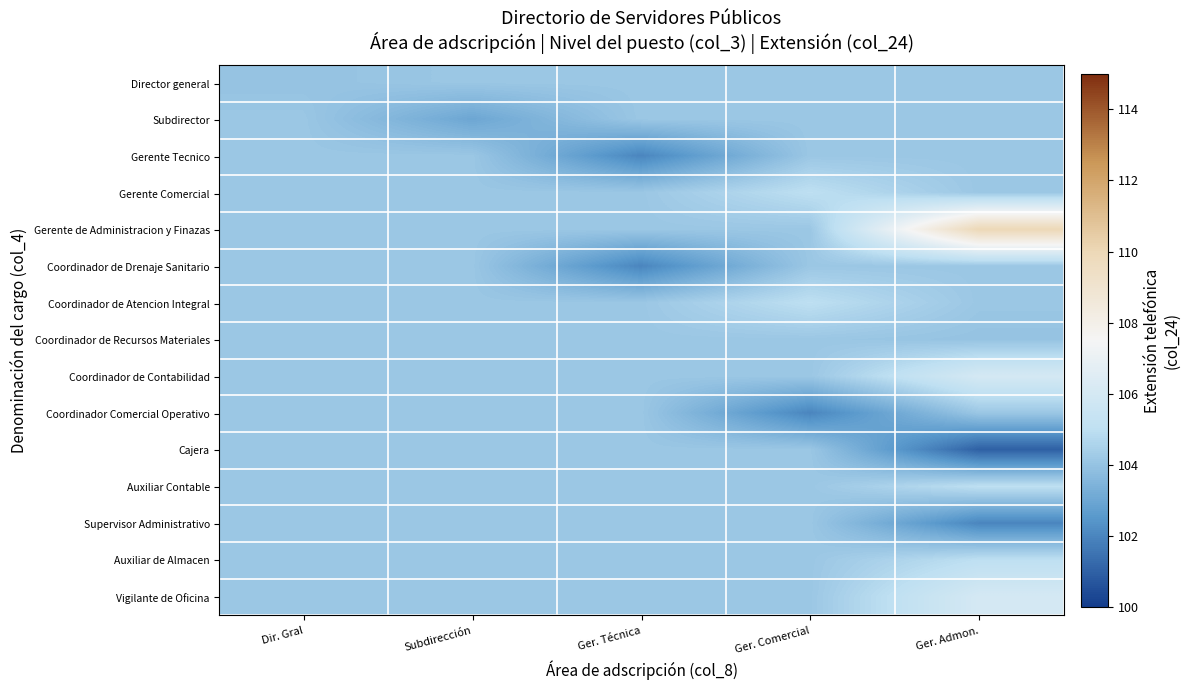

Which series changed the most between Dir. Gral and Ger. Comercial?

Coordinador Comercial Operativo